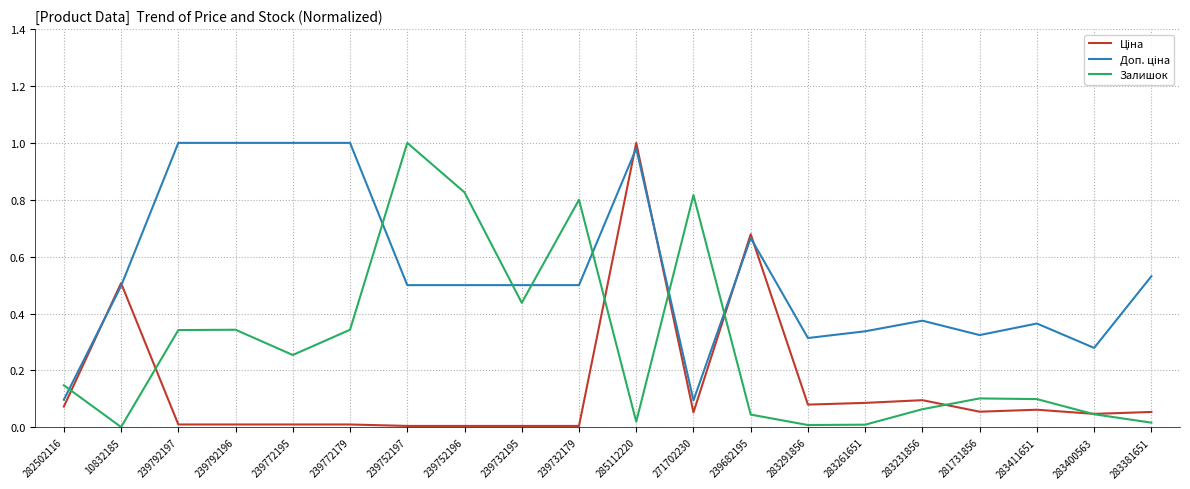

At which category is the sum across all series the highest?

285112220